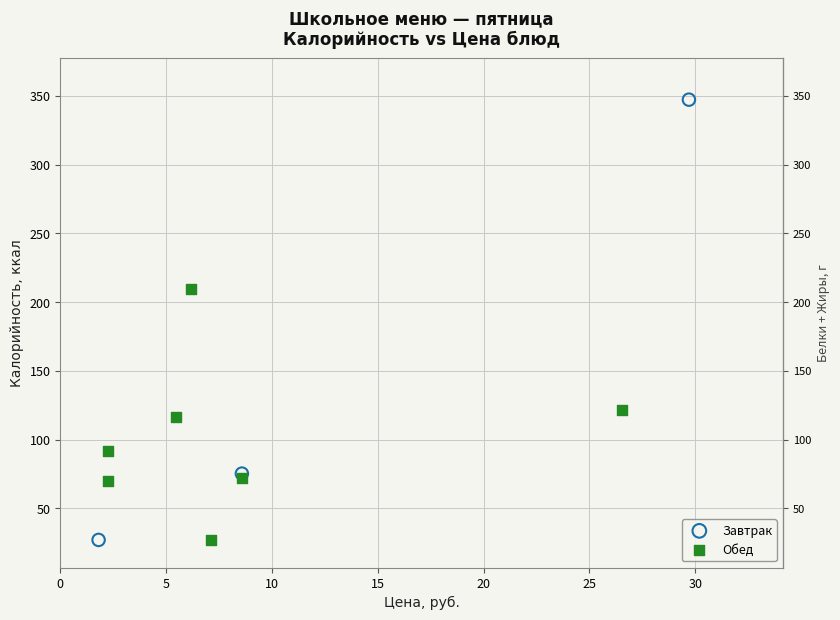

Which series reaches the maximum Y coordinate?

Завтрак